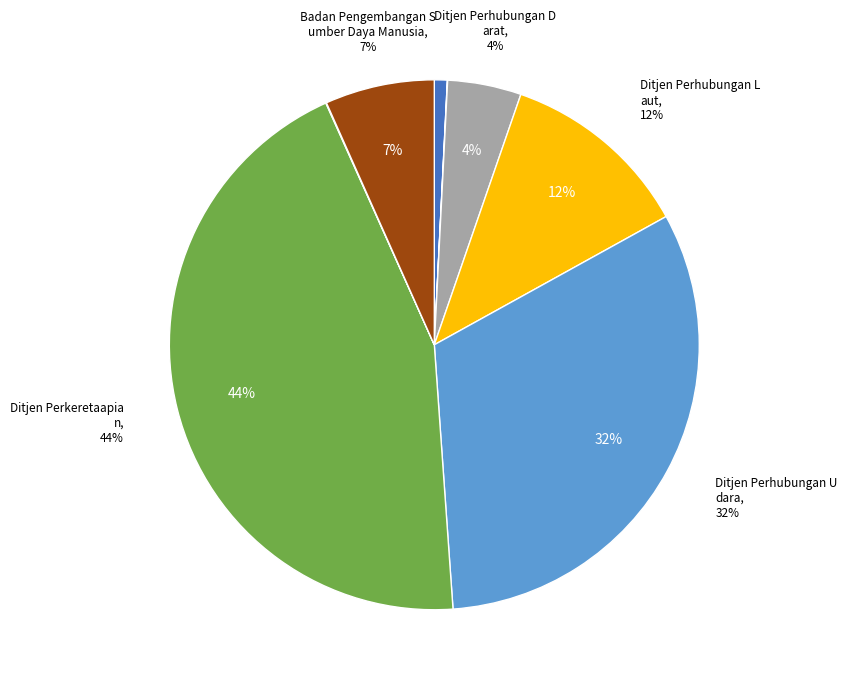

How many segments does this pie chart have?

8